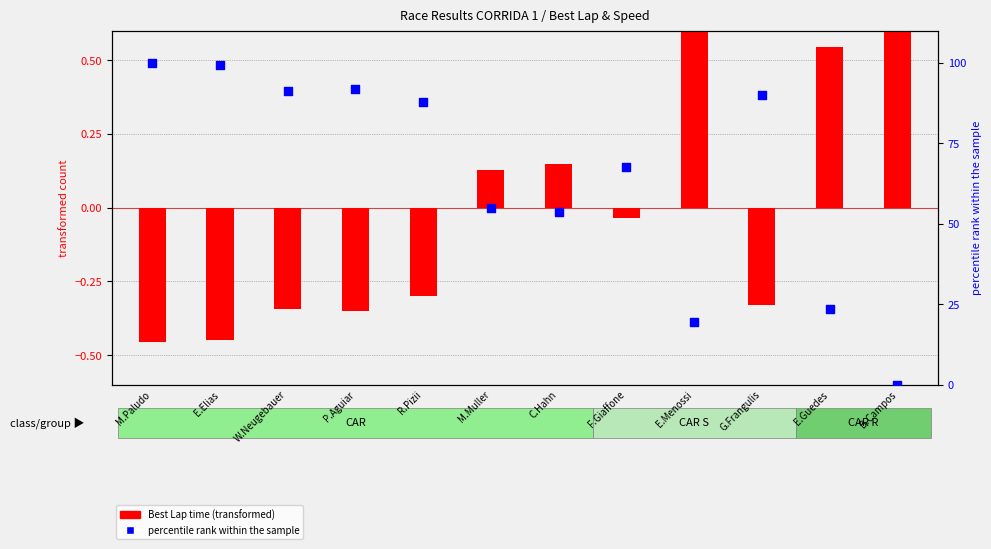

What is the total value across all series at M.Paludo?

99.5